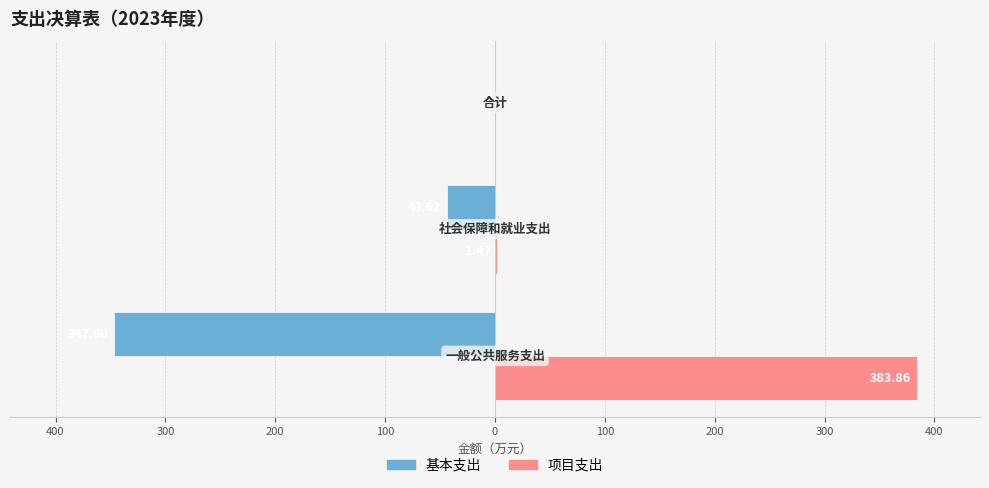

What are all the series names shown in the legend?

基本支出, 项目支出